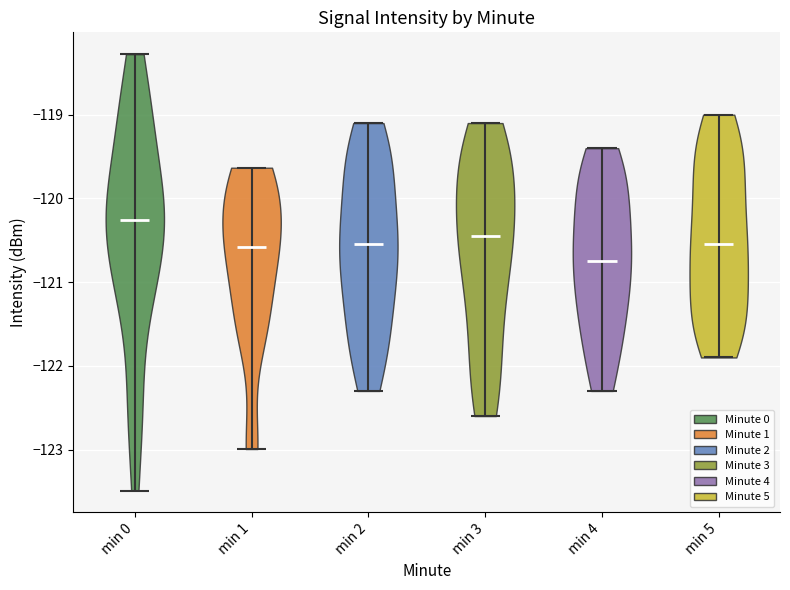

Reading left to right, read every violin against the y-axis: where its median line is, and the lowest and highest points it reaches. The values are not printed on the chart, so give them approximately, as read against the axis.

min 0: median line -120.3, lowest point -123.5, highest point -118.3
min 1: median line -120.6, lowest point -123.0, highest point -119.6
min 2: median line -120.5, lowest point -122.3, highest point -119.1
min 3: median line -120.4, lowest point -122.6, highest point -119.1
min 4: median line -120.7, lowest point -122.3, highest point -119.4
min 5: median line -120.5, lowest point -121.9, highest point -119.0